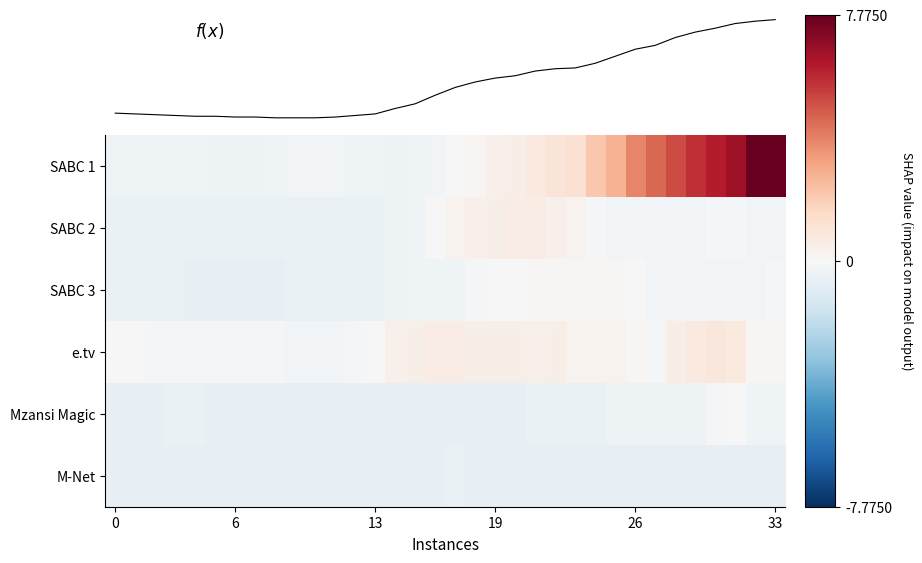

Reading right to left, what are all the values shown in this chart?

SABC 1: 7.8	7.7	6.6	6.1	5.7	5.1	4.5	3.8	2.7	2.1	1.2	1.0	0.8	0.5	0.4	0.2	-0.0	-0.2	-0.3	-0.4	-0.3	-0.3	-0.2	-0.2	-0.2	-0.3	-0.4	-0.4	-0.4	-0.3	-0.3	-0.3	-0.3	-0.3
SABC 2: -0.2	-0.2	-0.1	-0.1	-0.2	-0.2	-0.2	-0.2	-0.2	-0.1	0.3	0.4	0.6	0.6	0.5	0.4	0.3	-0.0	-0.3	-0.4	-0.5	-0.5	-0.5	-0.5	-0.5	-0.5	-0.5	-0.5	-0.5	-0.5	-0.5	-0.5	-0.5	-0.5
SABC 3: -0.1	-0.2	-0.2	-0.2	-0.2	-0.2	-0.2	-0.0	0.1	0.2	0.1	0.1	0.1	-0.0	-0.0	-0.1	-0.3	-0.3	-0.3	-0.4	-0.5	-0.5	-0.5	-0.5	-0.5	-0.6	-0.6	-0.6	-0.6	-0.6	-0.5	-0.5	-0.5	-0.5
e.tv: 0.1	0.2	0.8	0.9	0.8	0.5	-0.1	0.1	0.3	0.3	0.3	0.5	0.4	0.5	0.5	0.5	0.6	0.6	0.5	0.4	-0.0	-0.1	-0.2	-0.2	-0.2	-0.1	-0.1	-0.1	-0.1	-0.1	-0.1	-0.1	-0.0	-0.0
Mzansi Magic: -0.3	-0.3	-0.0	-0.1	-0.4	-0.4	-0.4	-0.4	-0.4	-0.5	-0.5	-0.5	-0.5	-0.6	-0.6	-0.6	-0.6	-0.6	-0.6	-0.6	-0.6	-0.6	-0.6	-0.6	-0.6	-0.6	-0.6	-0.6	-0.6	-0.5	-0.5	-0.6	-0.6	-0.6
M-Net: -0.6	-0.6	-0.6	-0.6	-0.6	-0.6	-0.6	-0.6	-0.6	-0.6	-0.6	-0.6	-0.6	-0.6	-0.6	-0.6	-0.5	-0.6	-0.6	-0.6	-0.6	-0.6	-0.6	-0.6	-0.6	-0.6	-0.6	-0.6	-0.6	-0.6	-0.6	-0.6	-0.6	-0.6